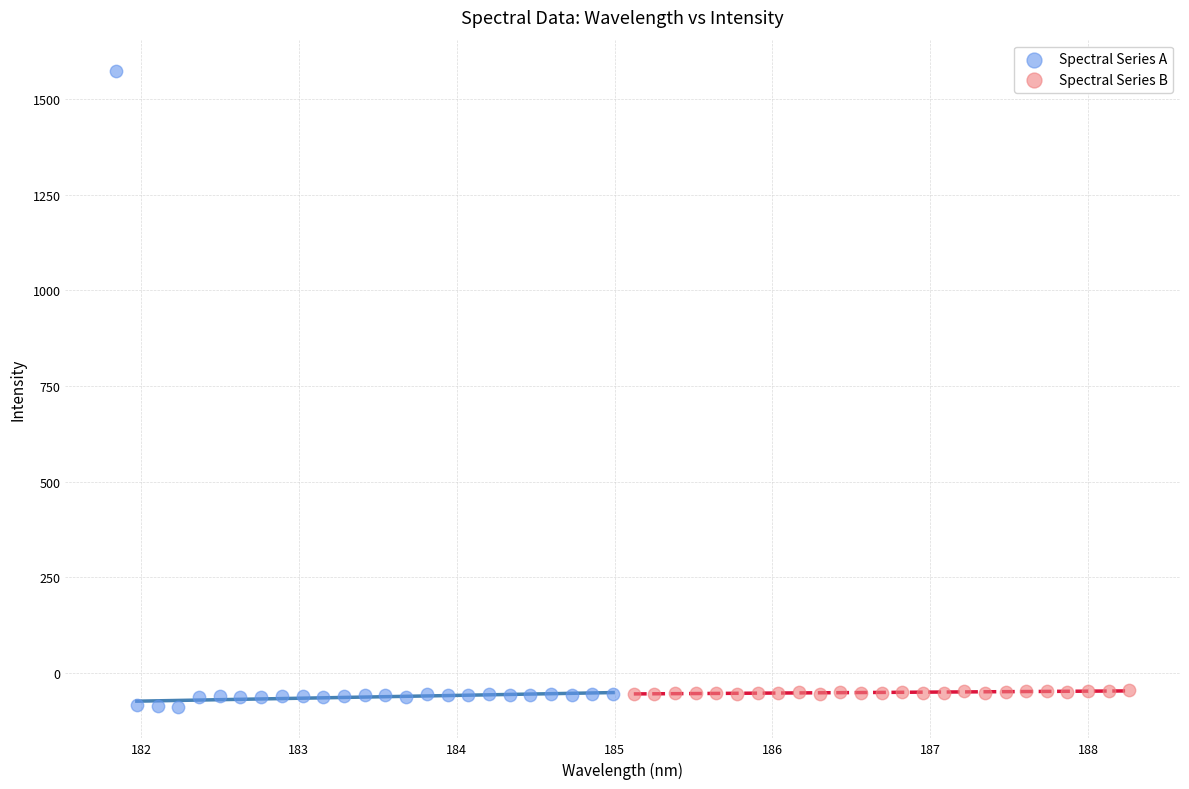

Which series has the largest Y range (max minus min)?

Spectral Series A